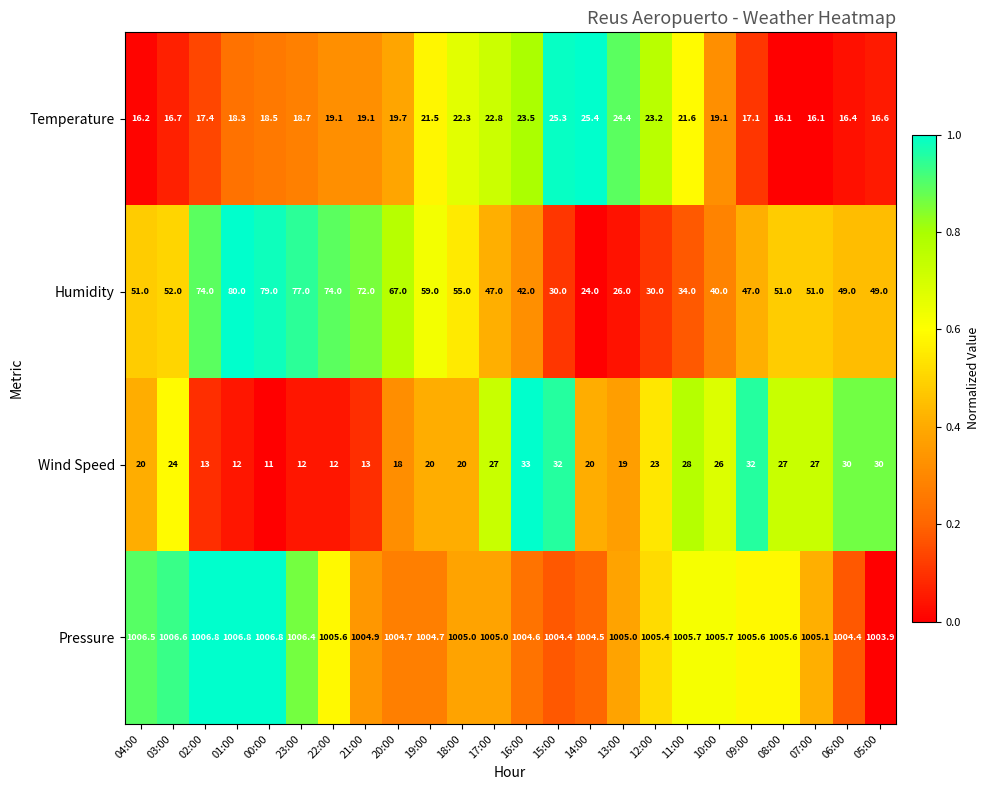

The value of Pressure at 20:00 is 406.3. True or false?

False